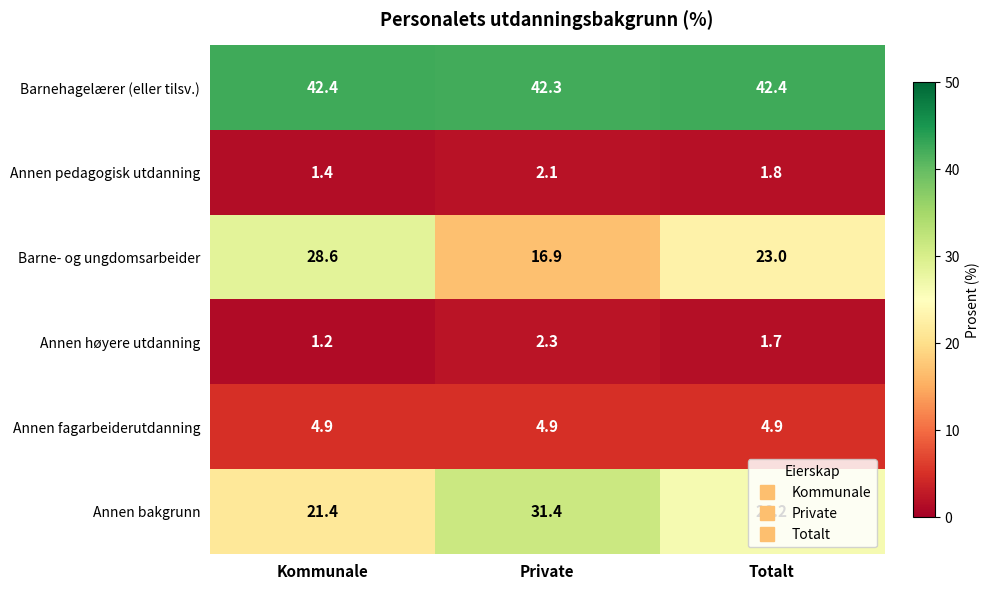

What is the difference between the maximum and minimum values in the Annen høyere utdanning series?

1.1